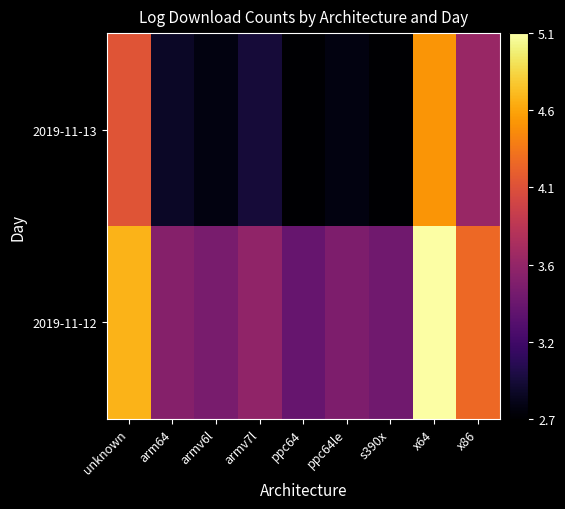

What is the difference between the highest and lowest values at x64?

0.6